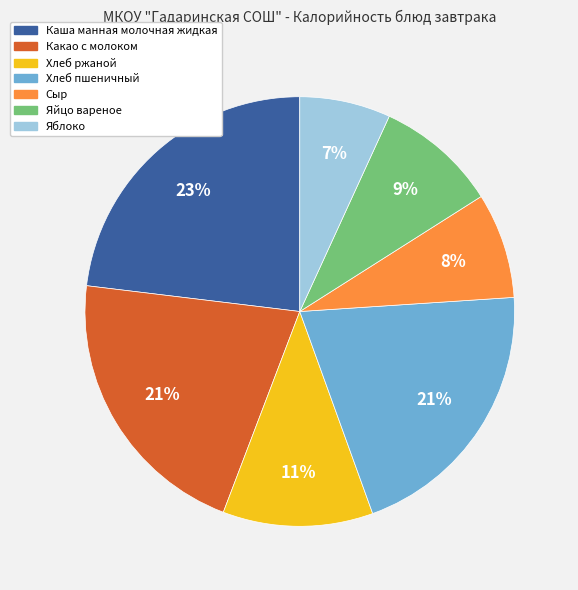

Between Яблоко and Хлеб пшеничный, which is larger?

Хлеб пшеничный